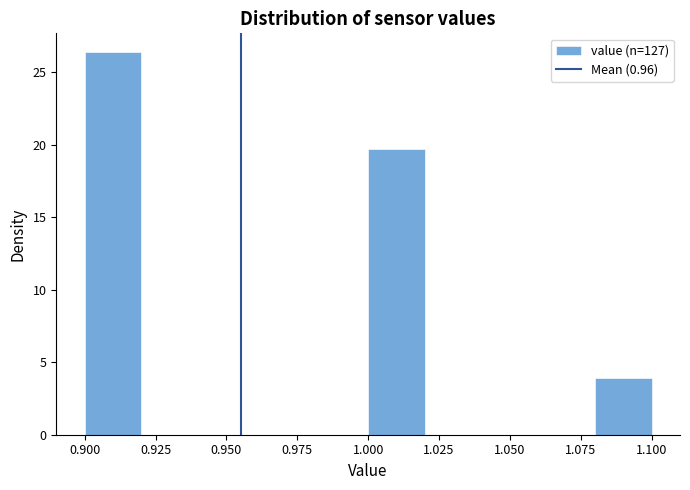

Which range on the x-axis has the tallest bar?

0.90 to 0.92